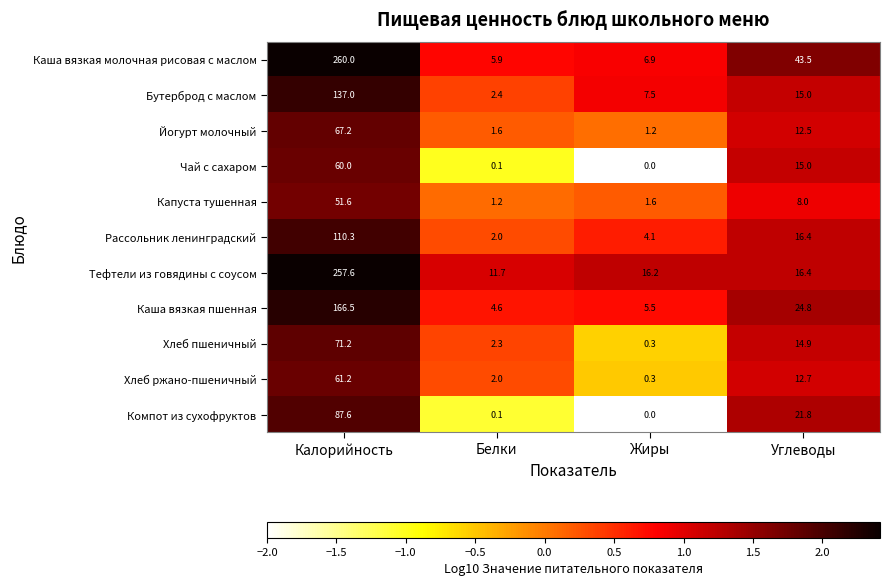

What value does the Рассольник ленинградский series have at Калорийность?

110.3